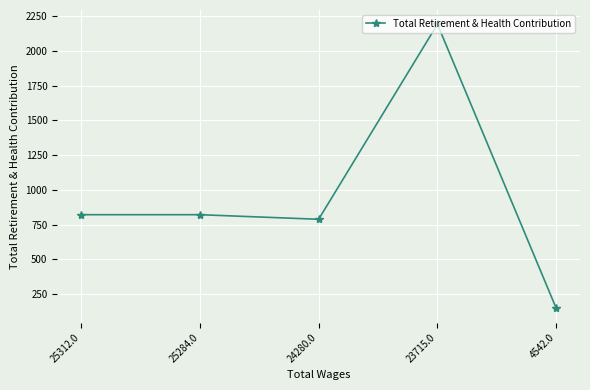

At which category does the data reach its first local valley?

24280.0